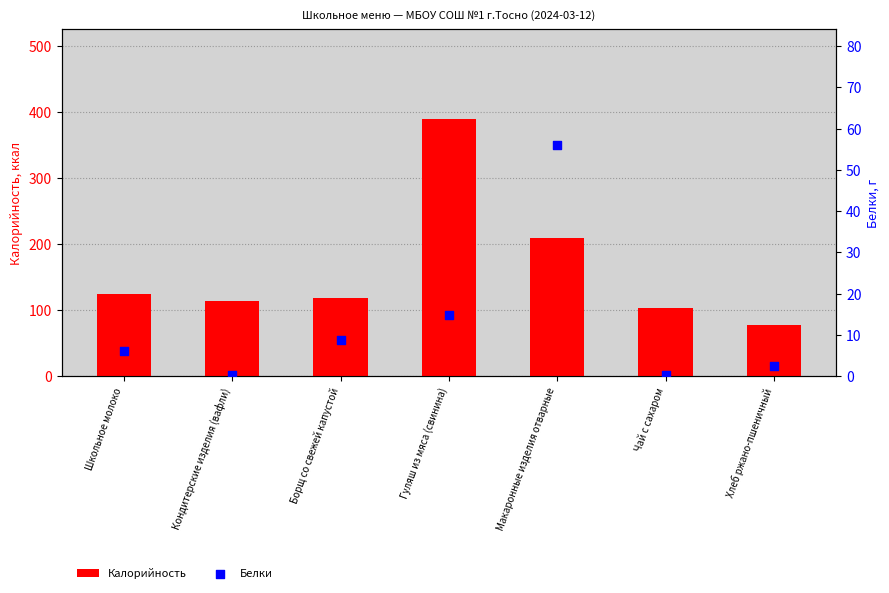

Which series has the widest spread of Y values?

Калорийность